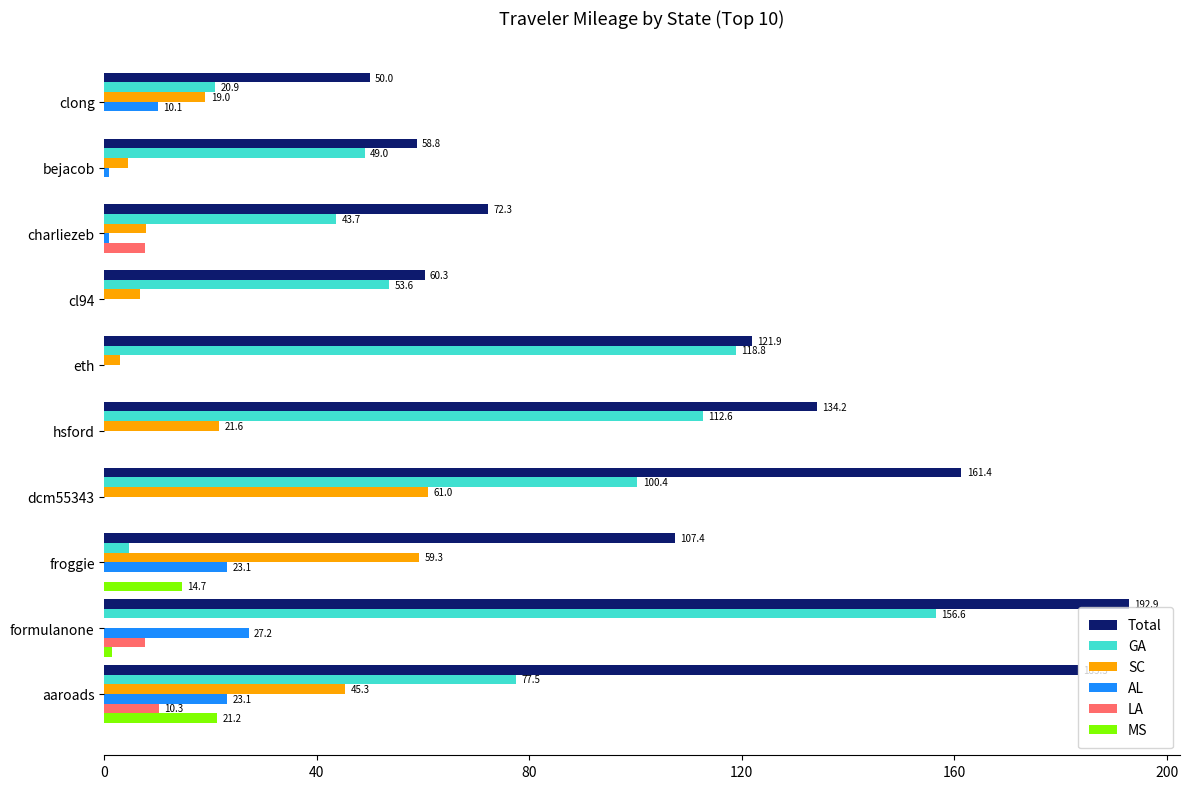

The GA series shows 100.4 at dcm55343. True or false?

True